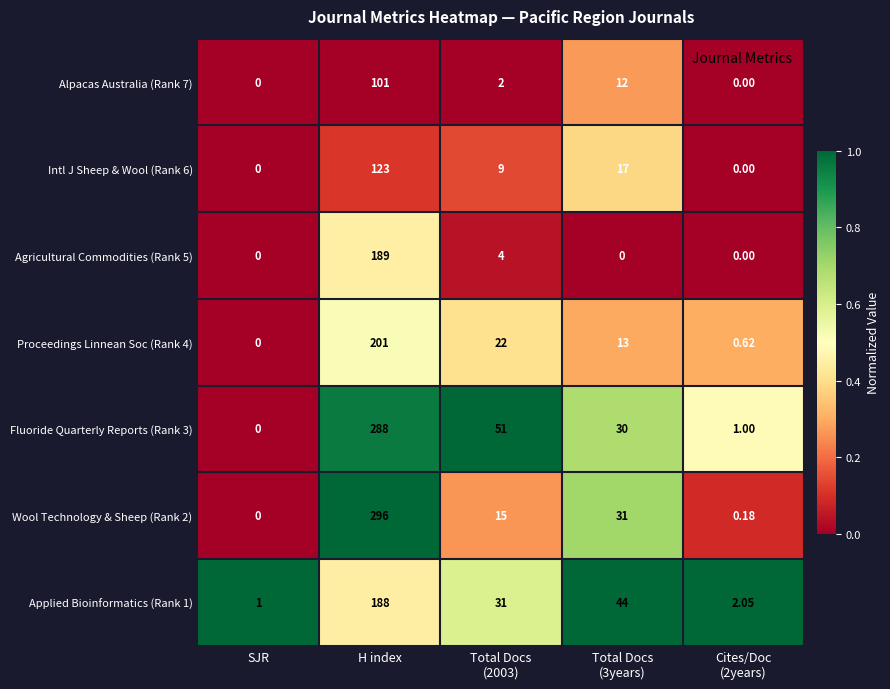

At which category is the sum across all series the highest?

H index